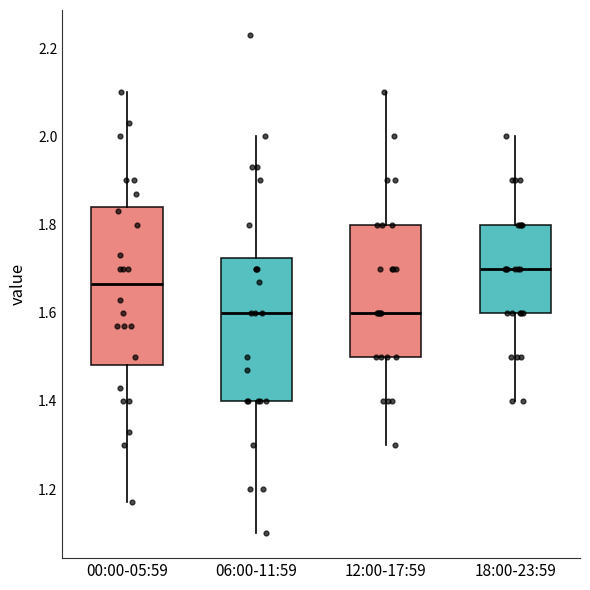

Which box is the tallest, from its lower edge to its upper edge?

00:00-05:59